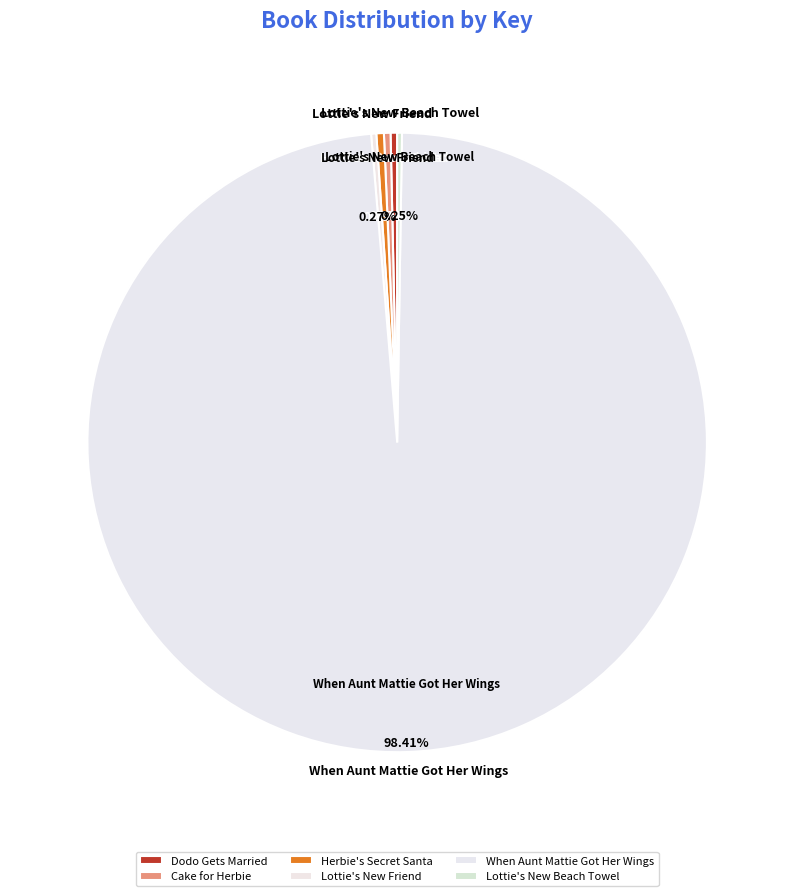

What portion of the pie excludes Cake for Herbie?

99.7%